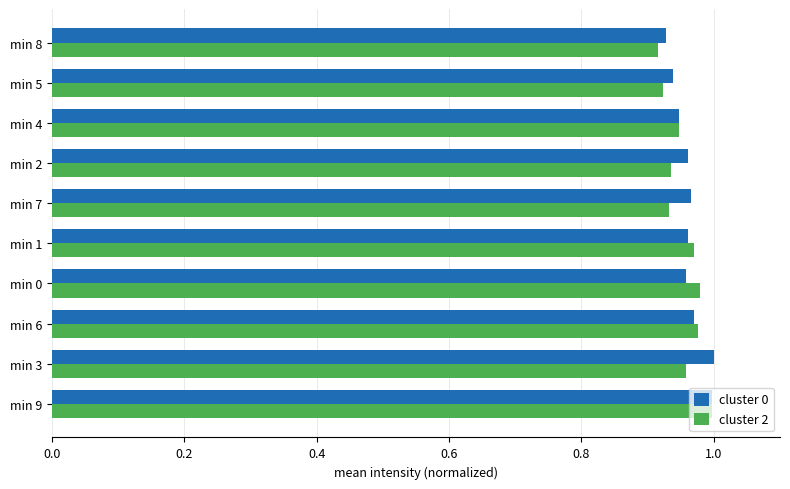

What is the sum of the cluster 0 values at min 2 and min 6?

1.9